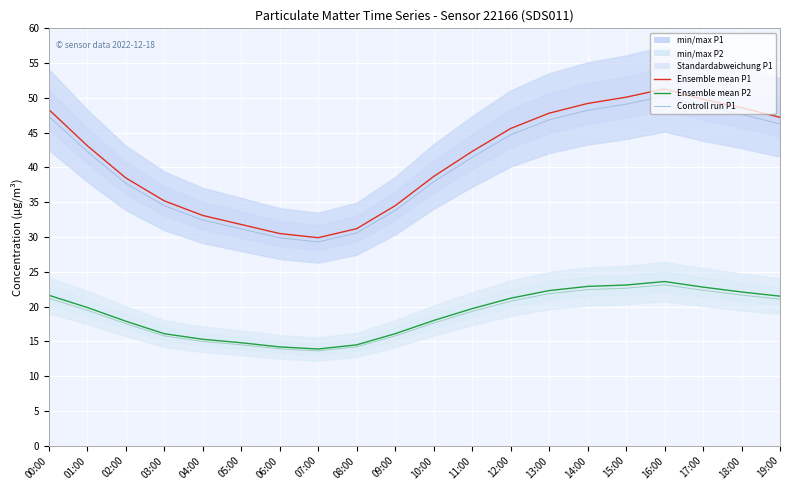

What is the value of the P2 Ensemble mean run point at the 2nd from the left?

19.9